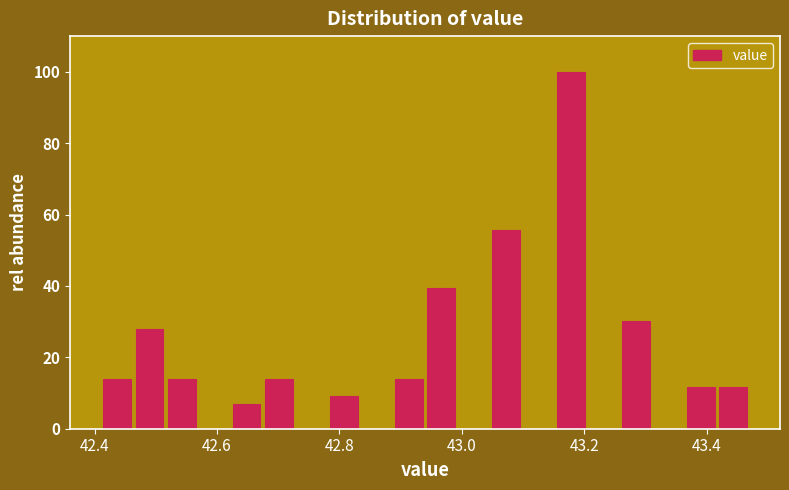

Around what value on the x-axis is the tallest bar? Give the approximate position of its centre, as read against the axis.

43.18